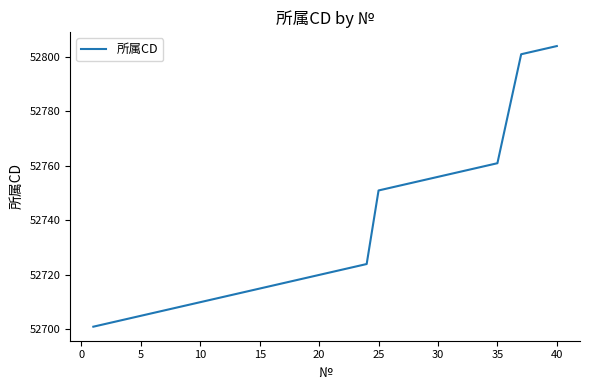

Reading right to left, what are all the values shown in this chart?

52804	52803	52802	52801	52781	52761	52760	52759	52758	52757	52756	52755	52754	52753	52752	52751	52724	52723	52722	52721	52720	52719	52718	52717	52716	52715	52714	52713	52712	52711	52710	52709	52708	52707	52706	52705	52704	52703	52702	52701